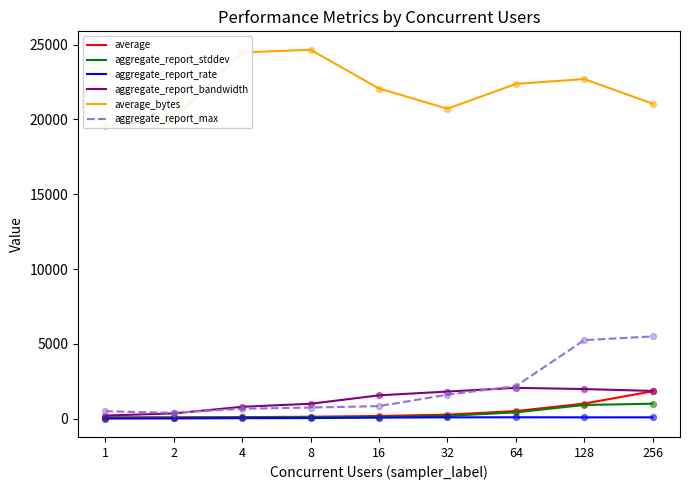

Which series has the widest spread of Y values?

average_bytes